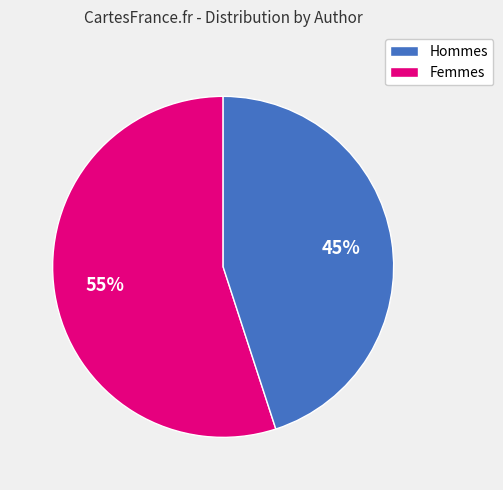

To the nearest percent, what is the average slice percentage?

50%